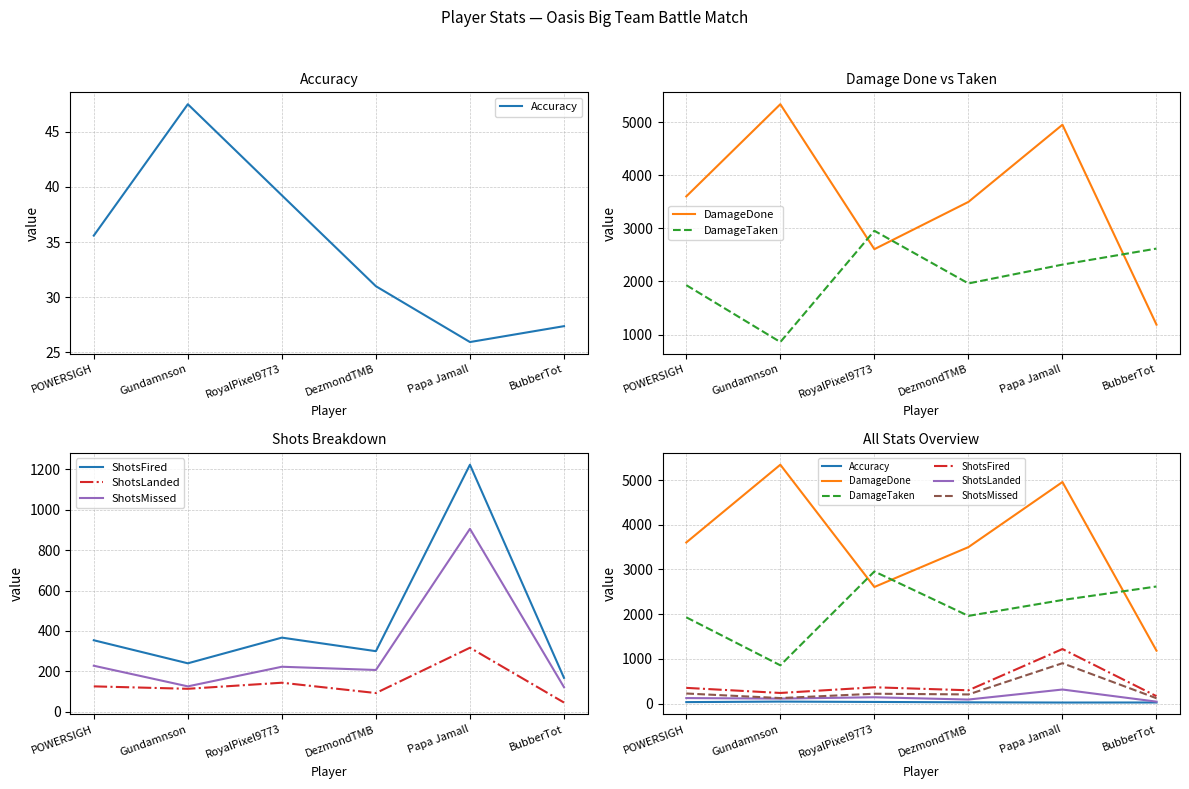

What are all the series names shown in the legend?

Accuracy, DamageDone, DamageTaken, ShotsFired, ShotsLanded, ShotsMissed